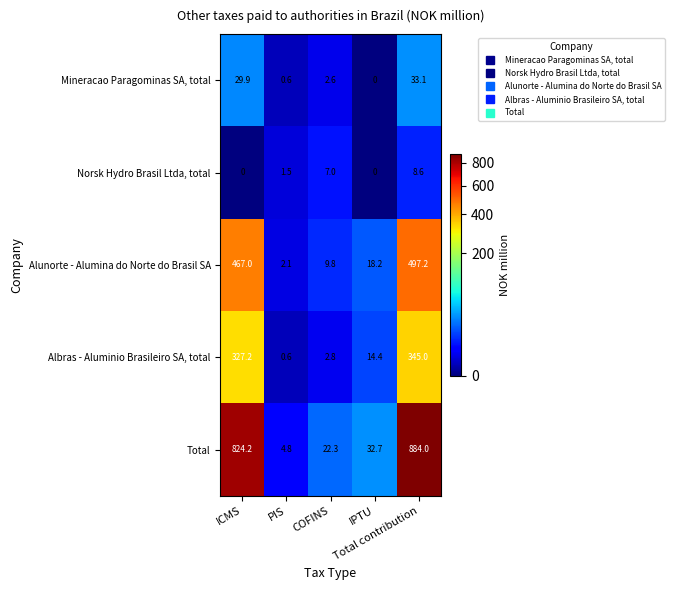

How many data points does each series have?

5